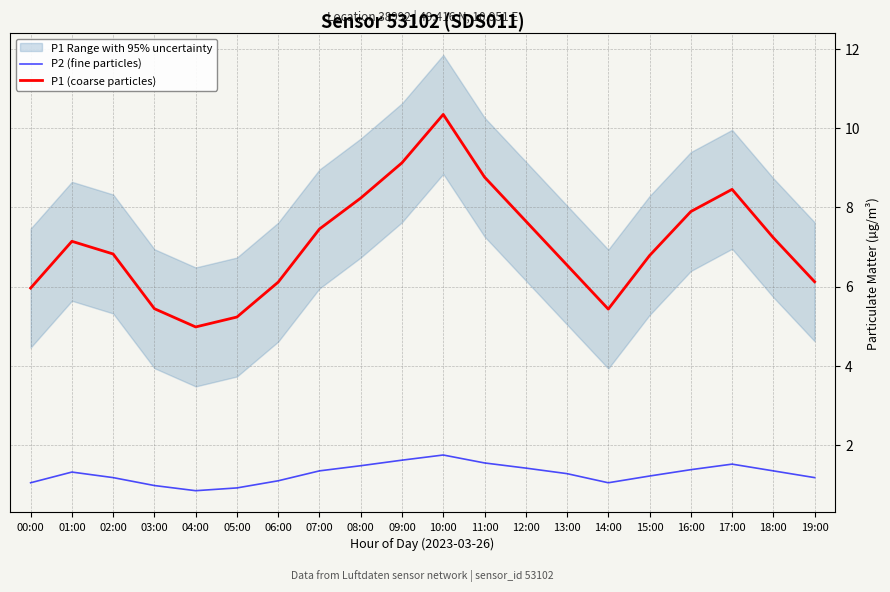

How many categories are shown in the chart?

20